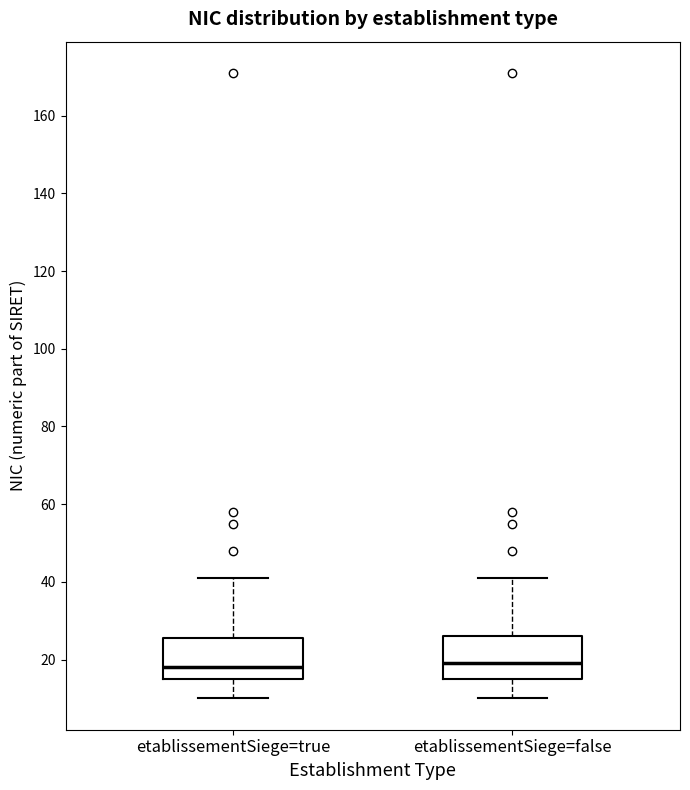

Reading left to right, read every box against the y-axis: the position of its median line, the range the box covers, and the ends of its whiskers. The values are not printed on the chart, so give them approximately, as read against the axis.

etablissementSiege=true: median 18, box 16 to 26, whiskers 10 to 42
etablissementSiege=false: median 20, box 16 to 26, whiskers 10 to 42